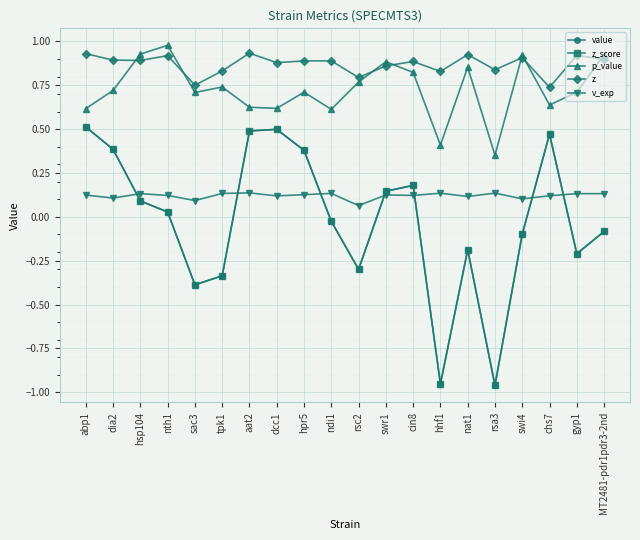

What is the spread (max minus min) of values at hpr5?

0.8